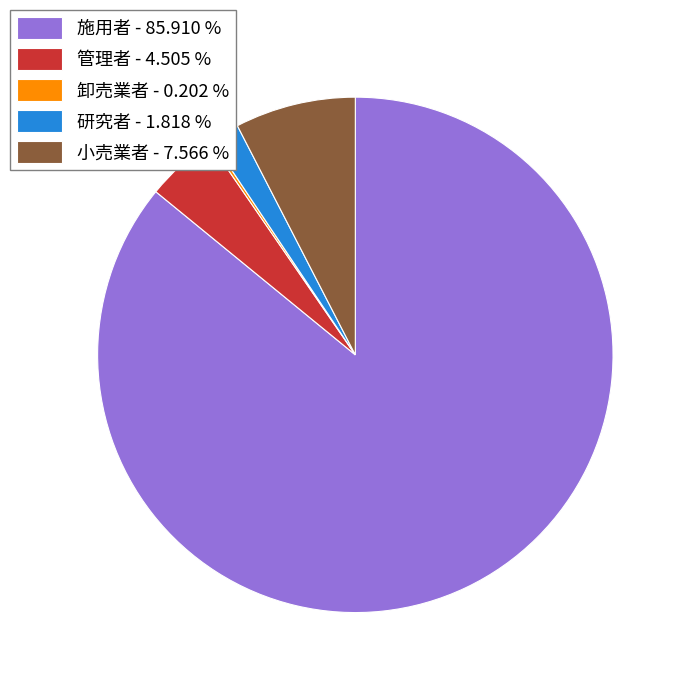

Between 管理者 - 4.505 % and 施用者 - 85.910 %, which is larger?

施用者 - 85.910 %